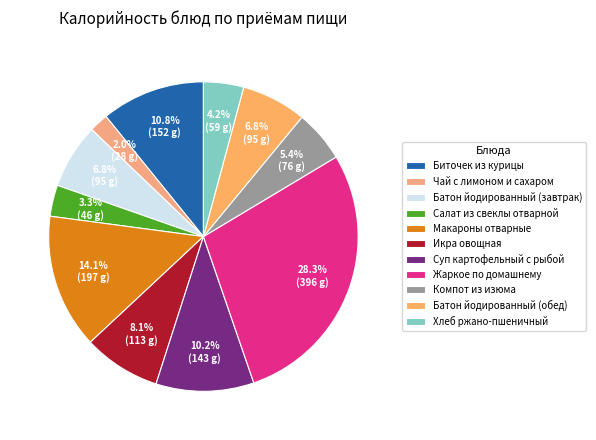

Which slice is the largest?

Жаркое по домашнему